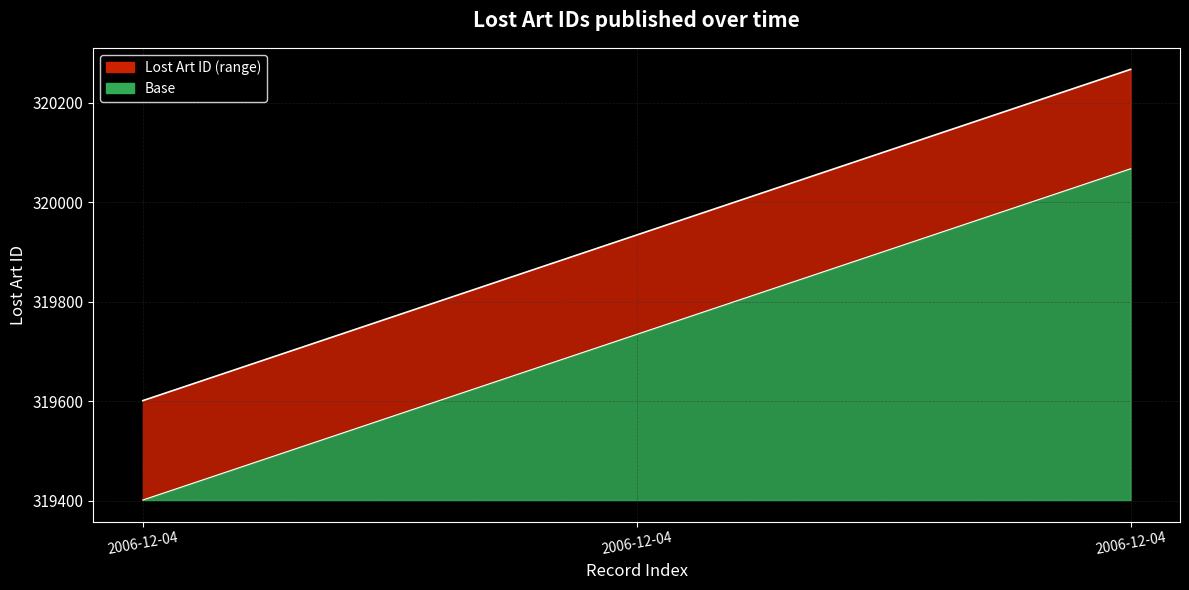

How many data points are less than 319934?

1